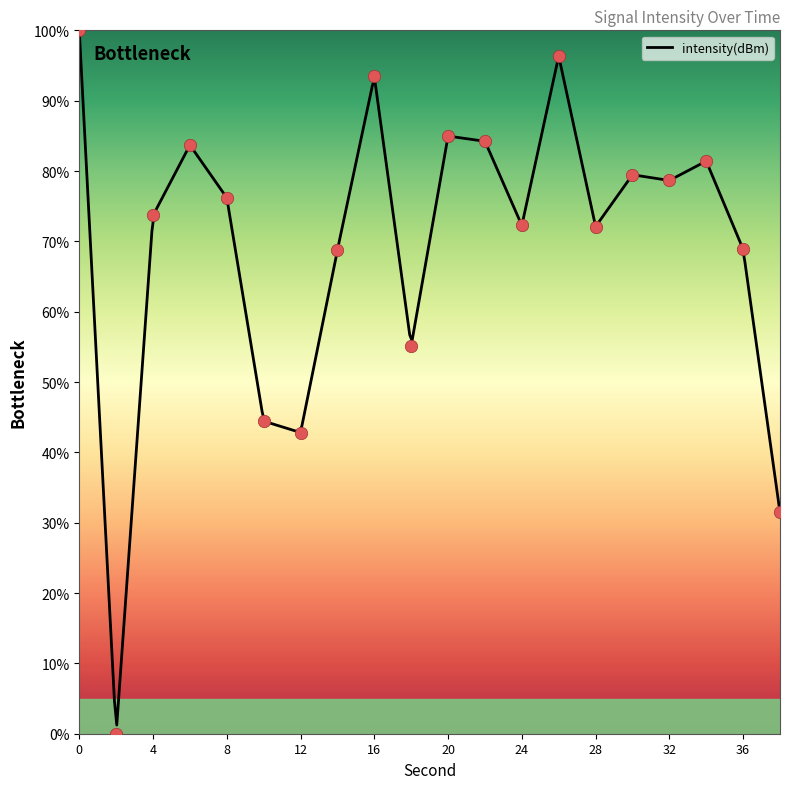

What is the change in value from 22 to 34?

-2.8